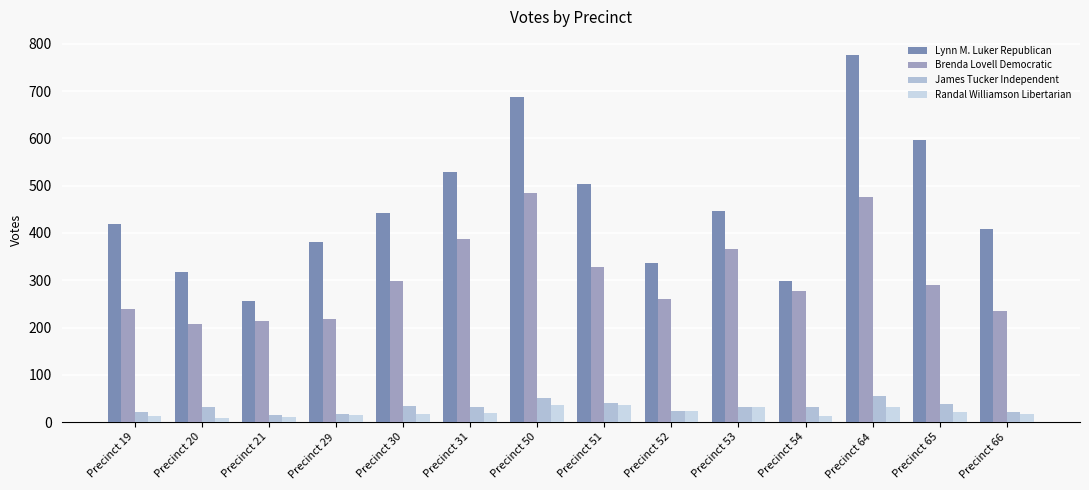

What is the highest value of the James Tucker Independent series?

56